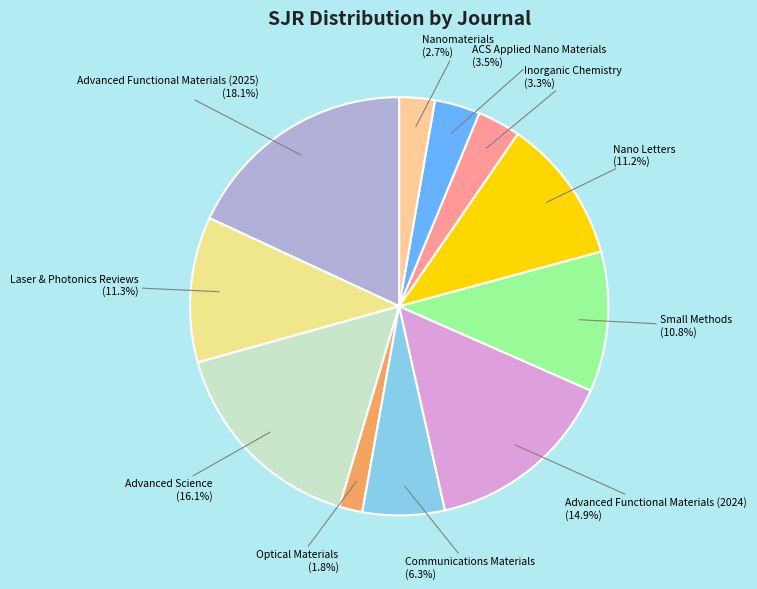

Is there any slice that represents more than half of the pie?

No